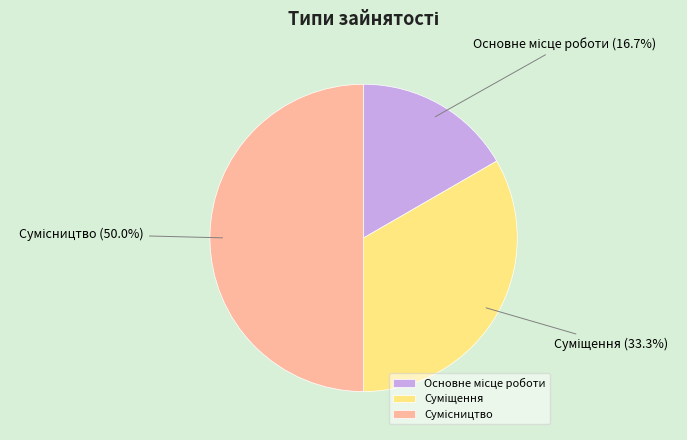

What is the largest slice in the pie chart?

Сумісництво